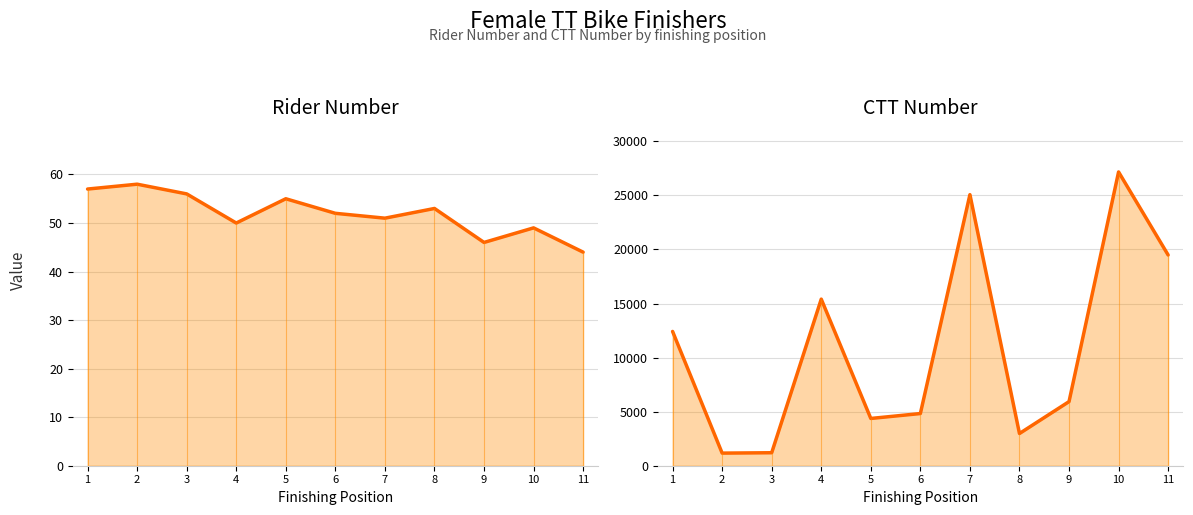

How many values in the CTT Number series exceed 5929?

5